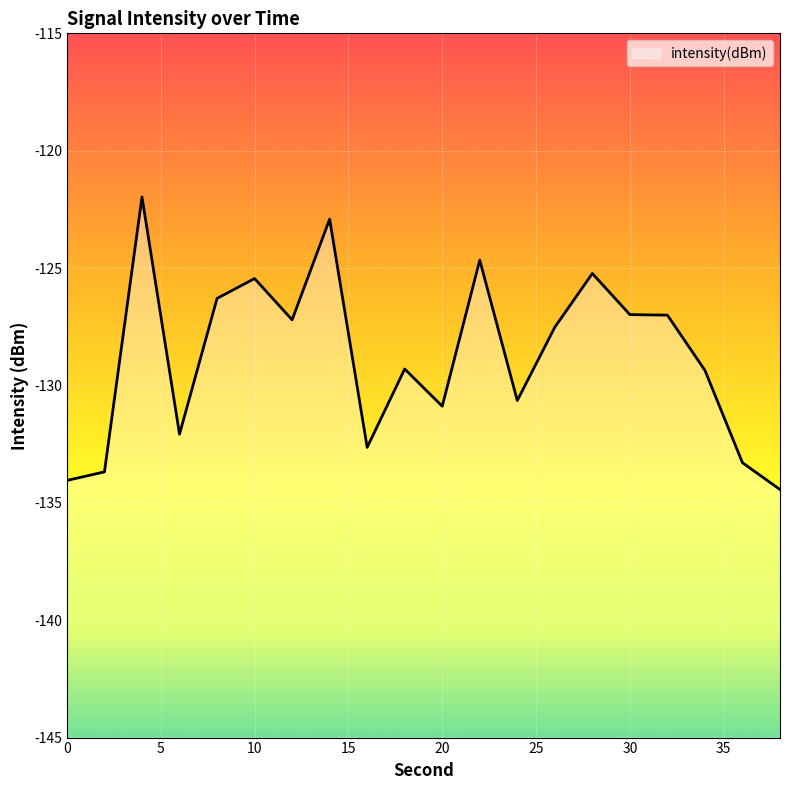

Is it true that the value at 36 is -33.5?

False